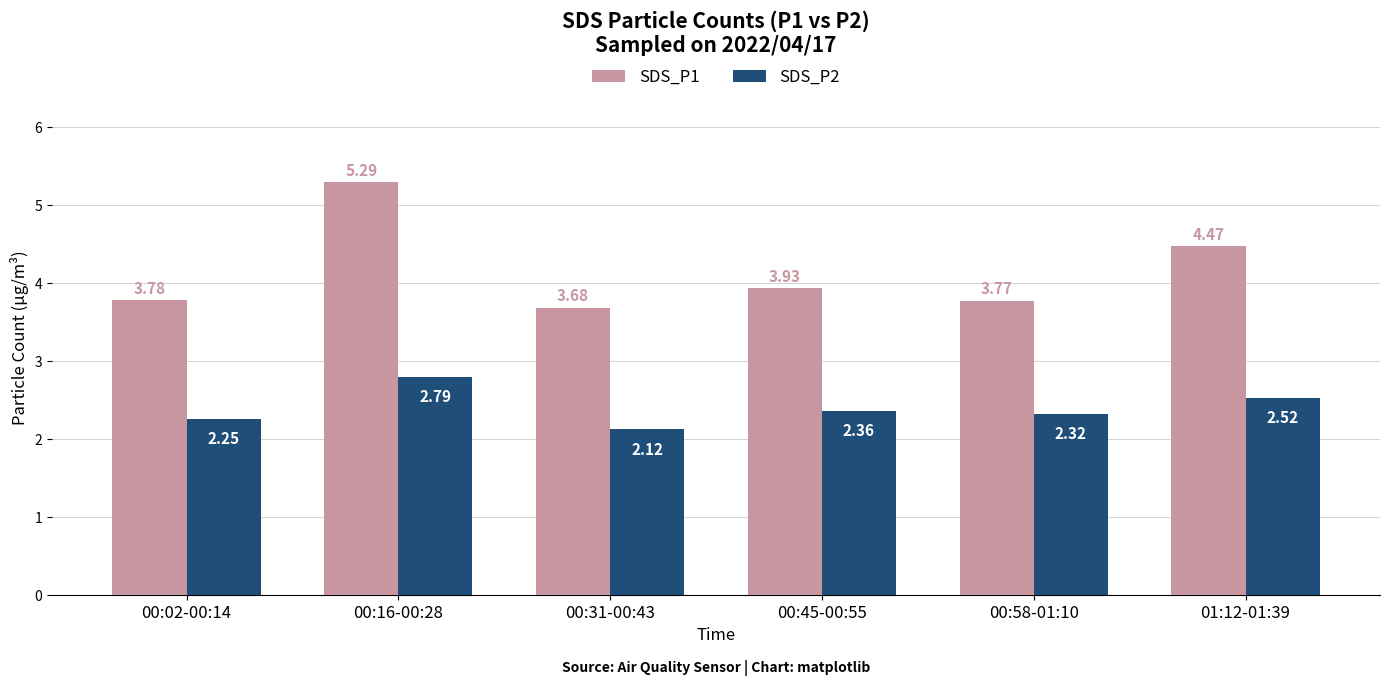

What position from the left is 00:02-00:14?

1